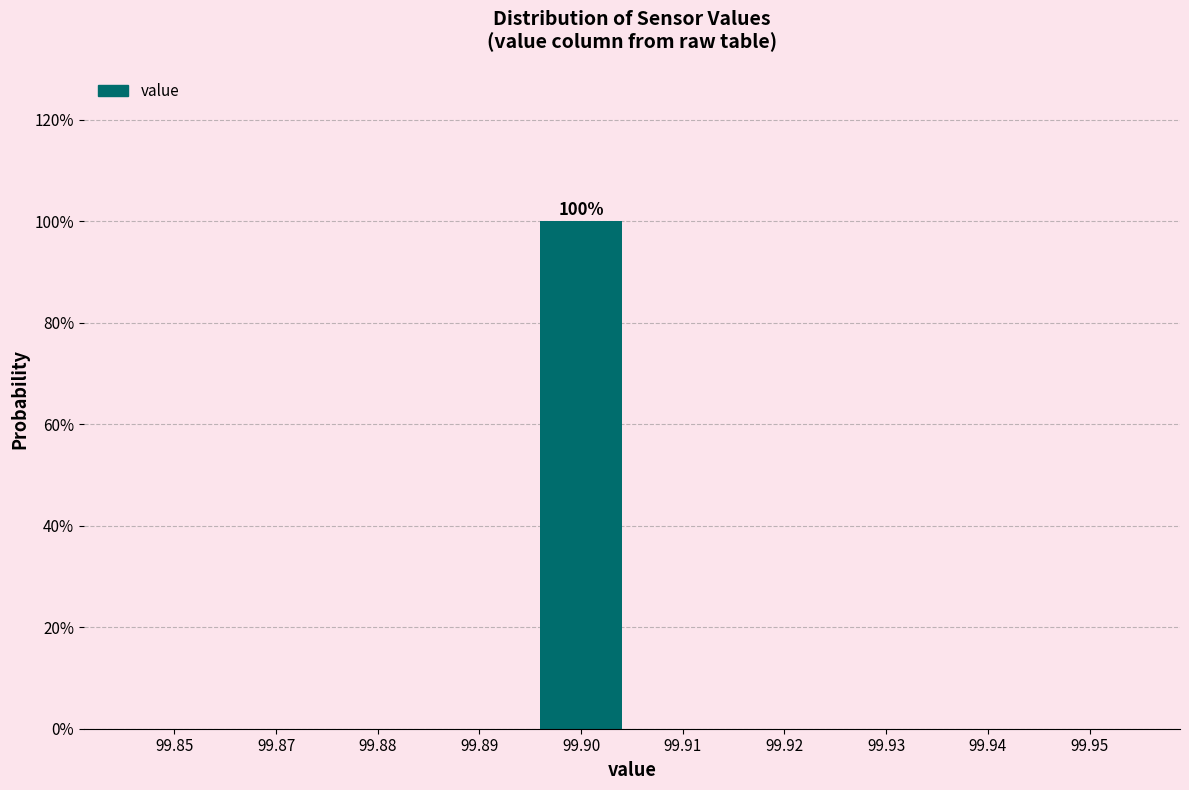

Reading right to left, transcribe all the data shown in this chart.

99.95=0	99.94=0	99.93=0	99.92=0	99.91=0	99.90=100	99.89=0	99.88=0	99.87=0	99.85=0